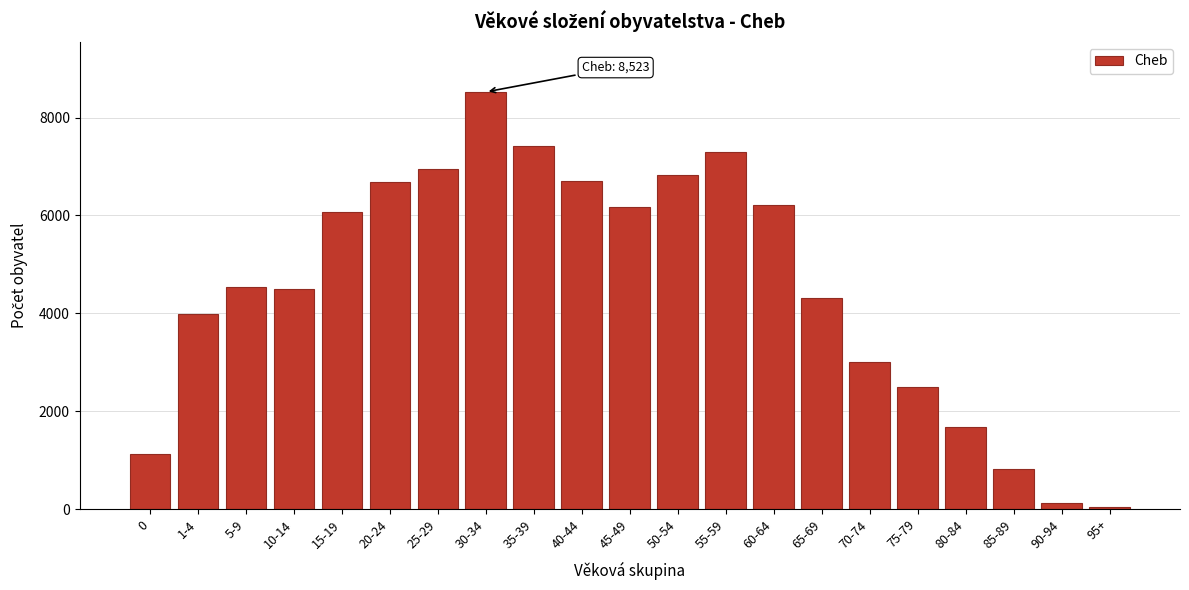

Between 80-84 and 25-29, which is larger?

25-29